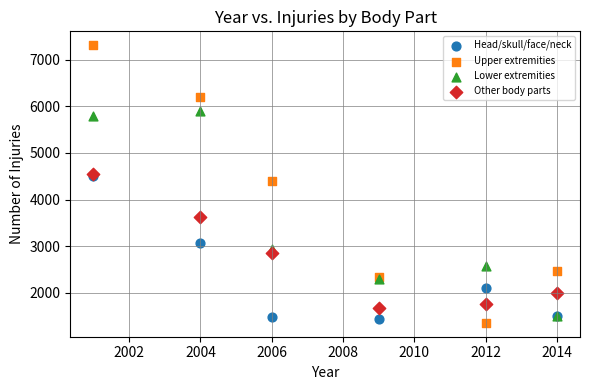

In the Lower extremities series, what Y value is closest to 3701?

2937